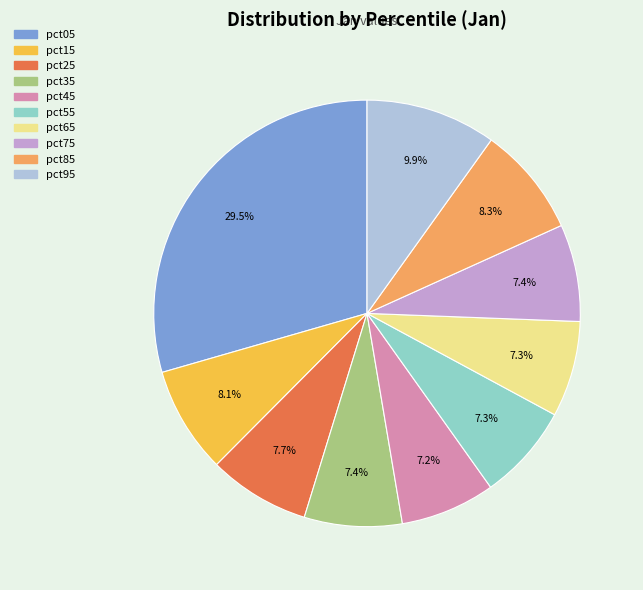

The pct95 slice represents 22% of the pie. True or false?

False